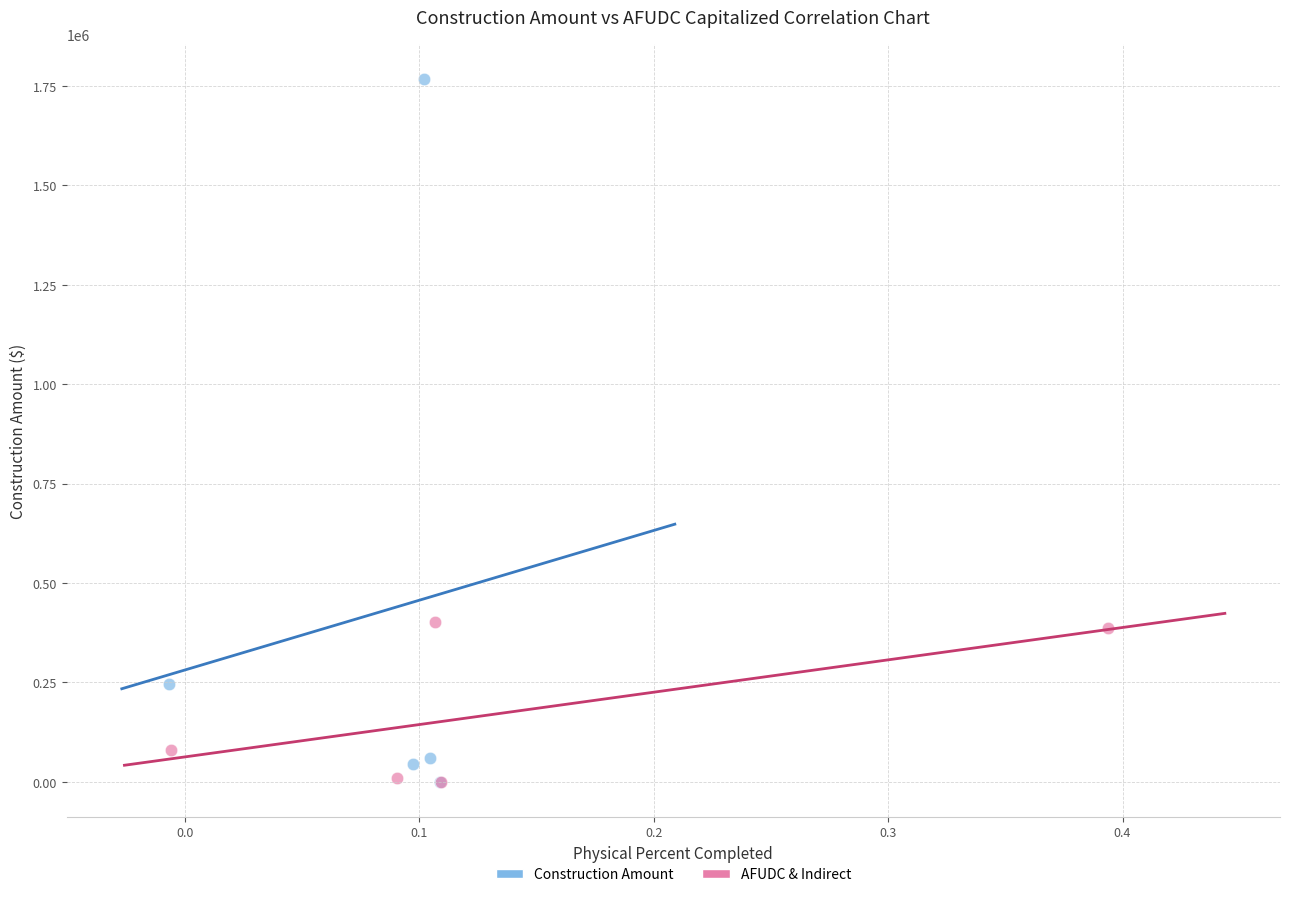

Which series has the largest Y range (max minus min)?

Construction Amount